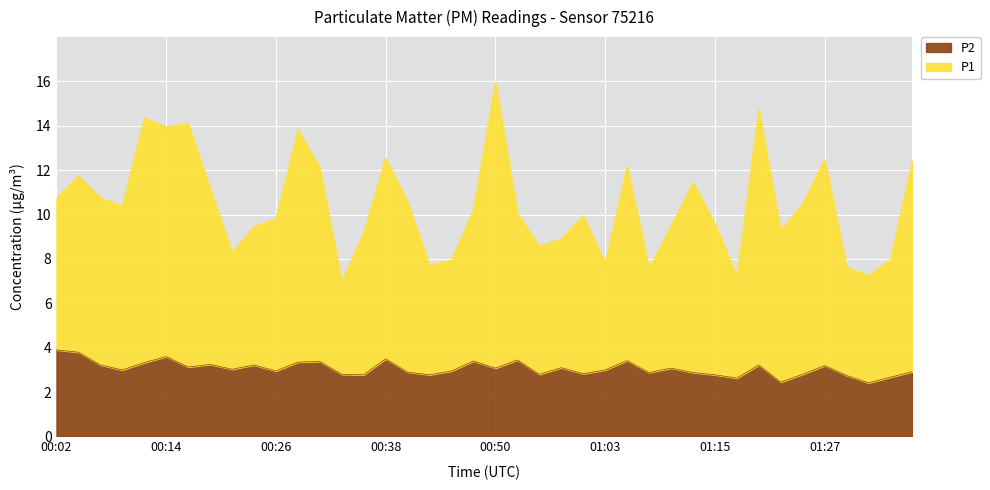

List the series in order of their overall mean, lowest first.

P2, P1